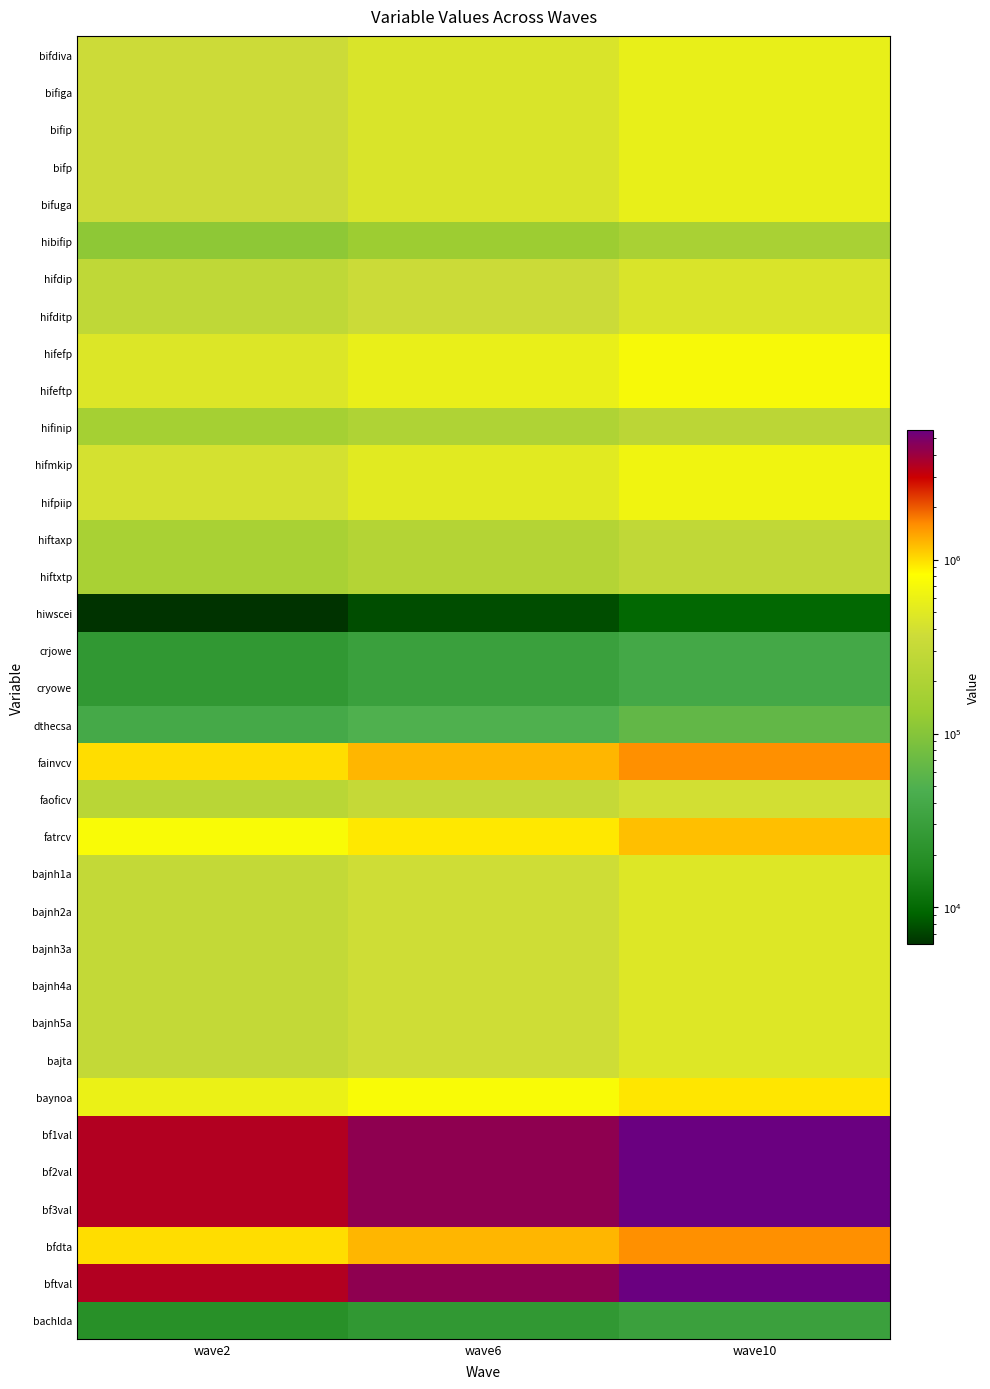

Rank the series at wave2 from lowest to highest value.

hiwscei, bachlda, crjowe, cryowe, dthecsa, hibifip, hifinip, hiftaxp, hiftxtp, faoficv, hifdip, hifditp, bajnh1a, bajnh2a, bajnh3a, bajnh4a, bajnh5a, bajta, bifdiva, bifiga, bifip, bifp, bifuga, hifmkip, hifpiip, hifefp, hifeftp, baynoa, fatrcv, fainvcv, bfdta, bf1val, bf2val, bf3val, bftval